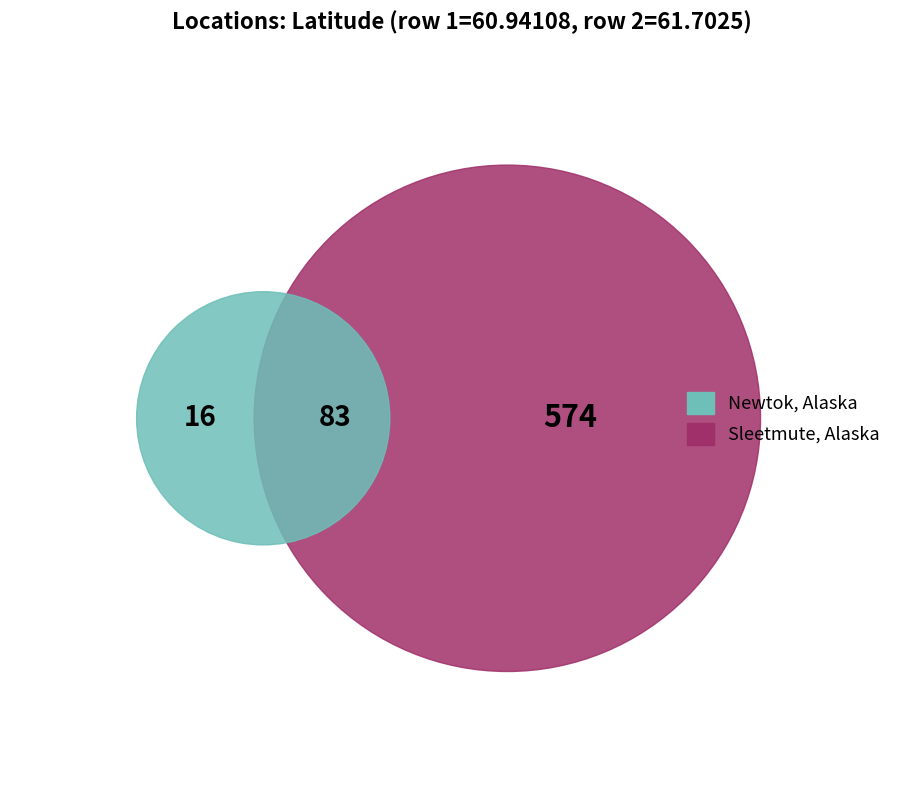

Which category has the biggest portion of the pie?

Sleetmute, Alaska